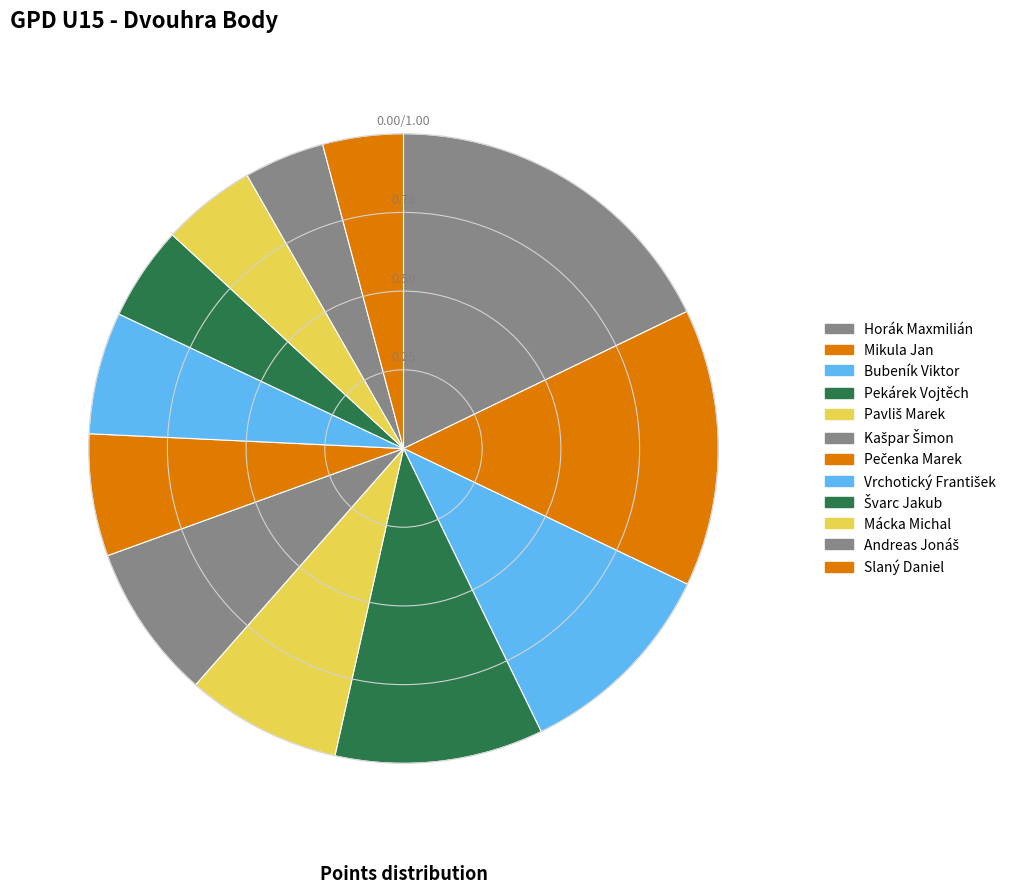

What percentage is the Andreas Jonáš slice, to the nearest percent?

4%